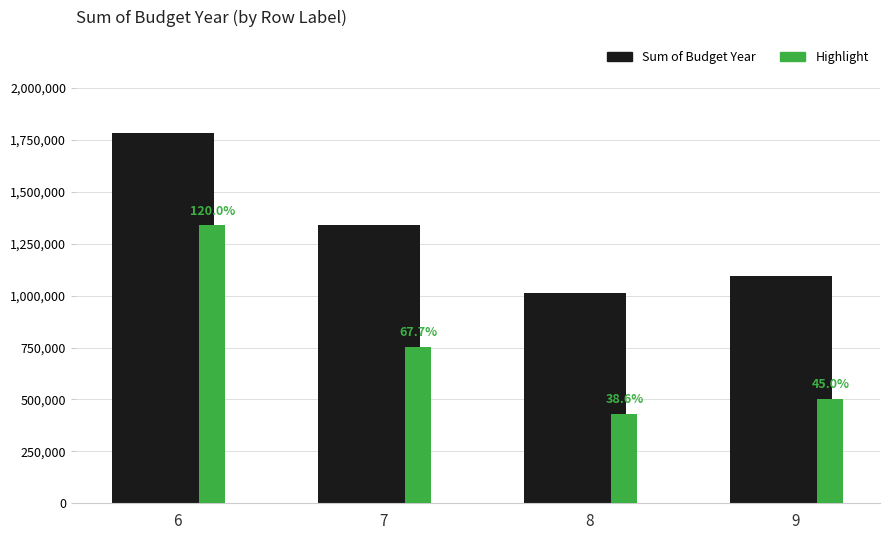

What is the value of the Sum of Budget Year bar at the 3rd from the left?

1013022.0